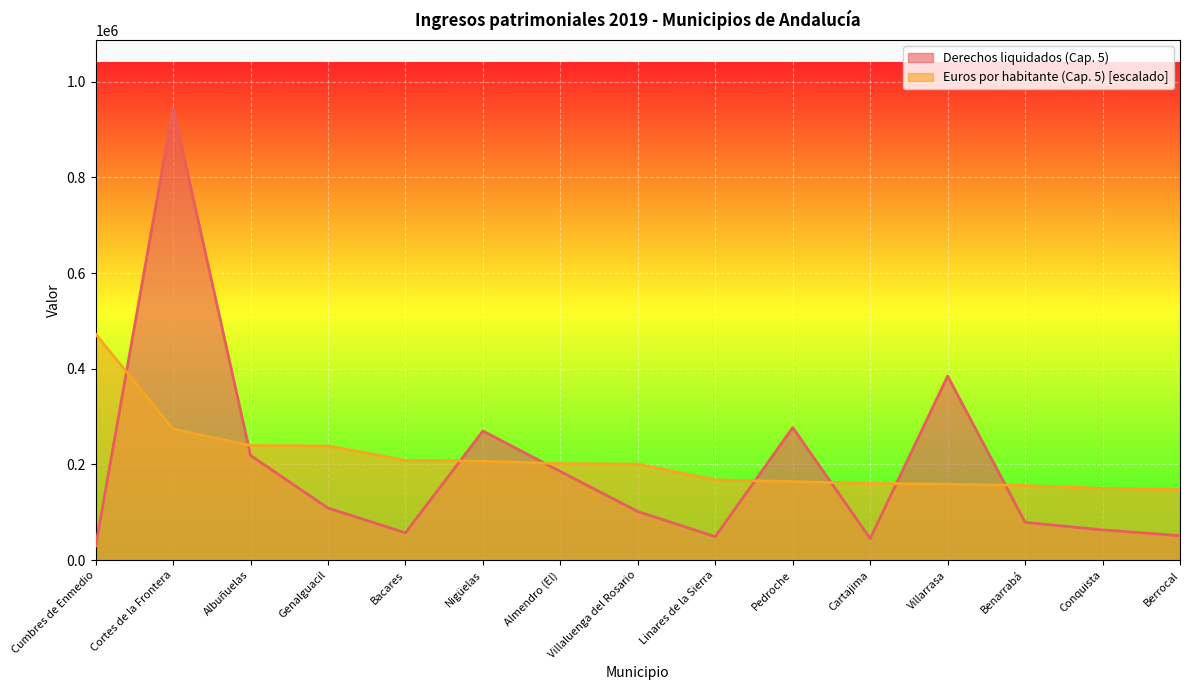

What is the label of the 15th point from the right?

Cumbres de Enmedio